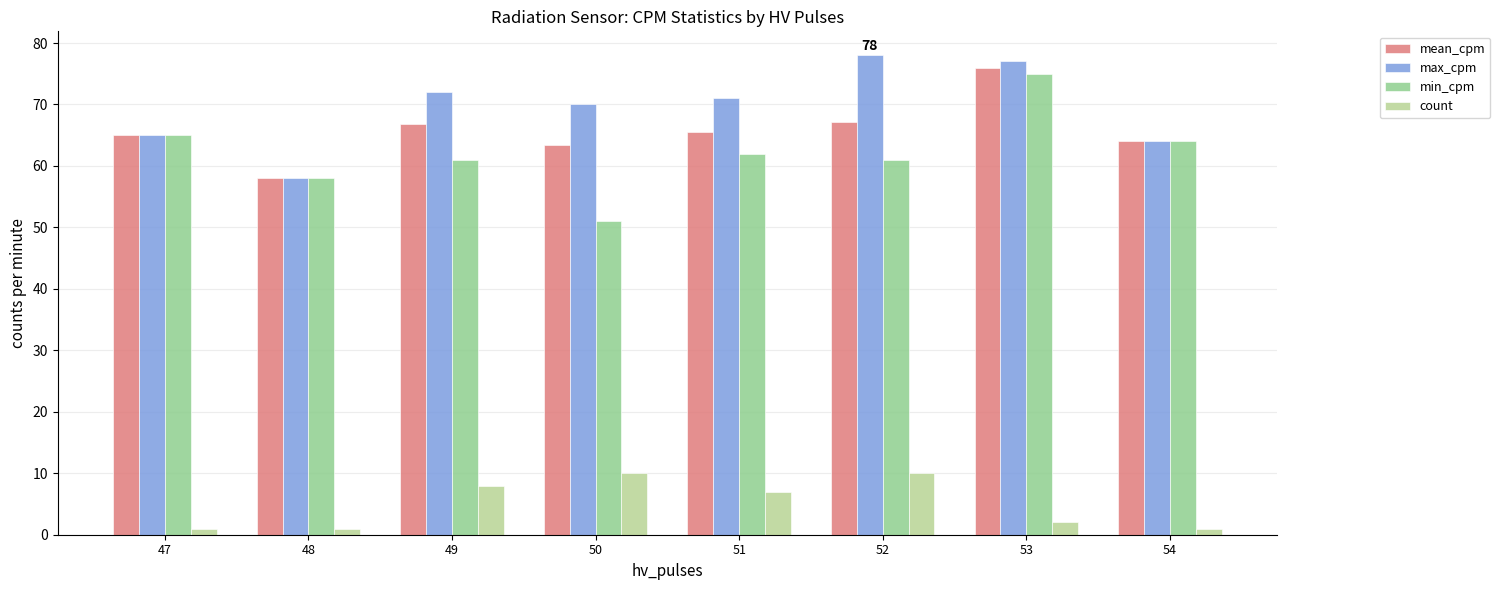

What is the sum of all count values?

40.0